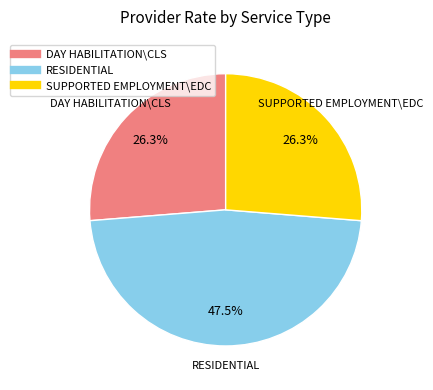

True or false: SUPPORTED EMPLOYMENT\EDC accounts for 38% of the total.

False